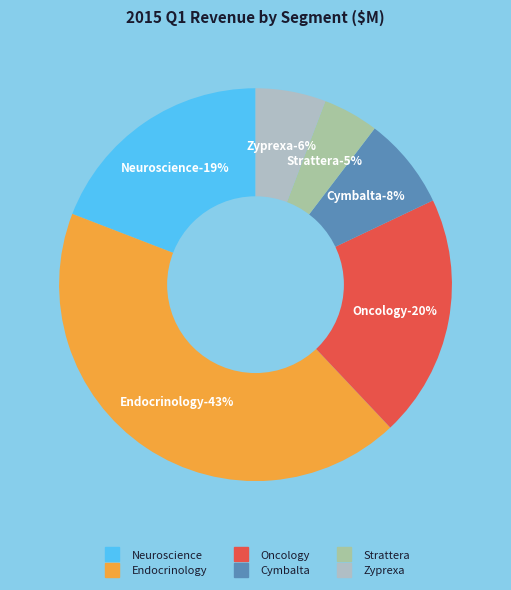

How much of the chart is everything except Zyprexa?

93.9%